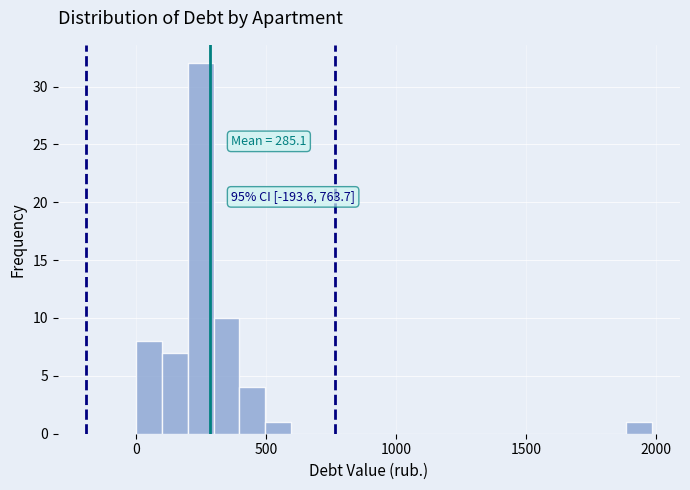

Read against the x-axis, roughly where is the centre of the tallest bar?

250